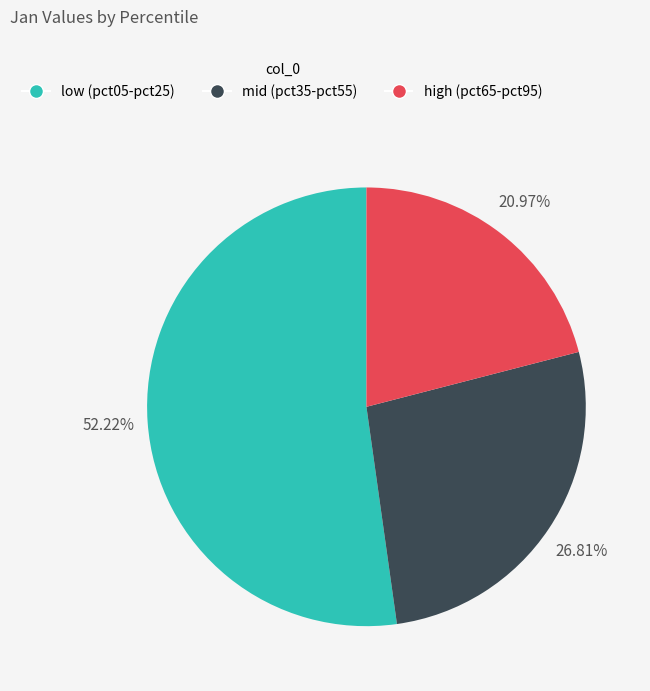

Does any single category account for the majority?

Yes